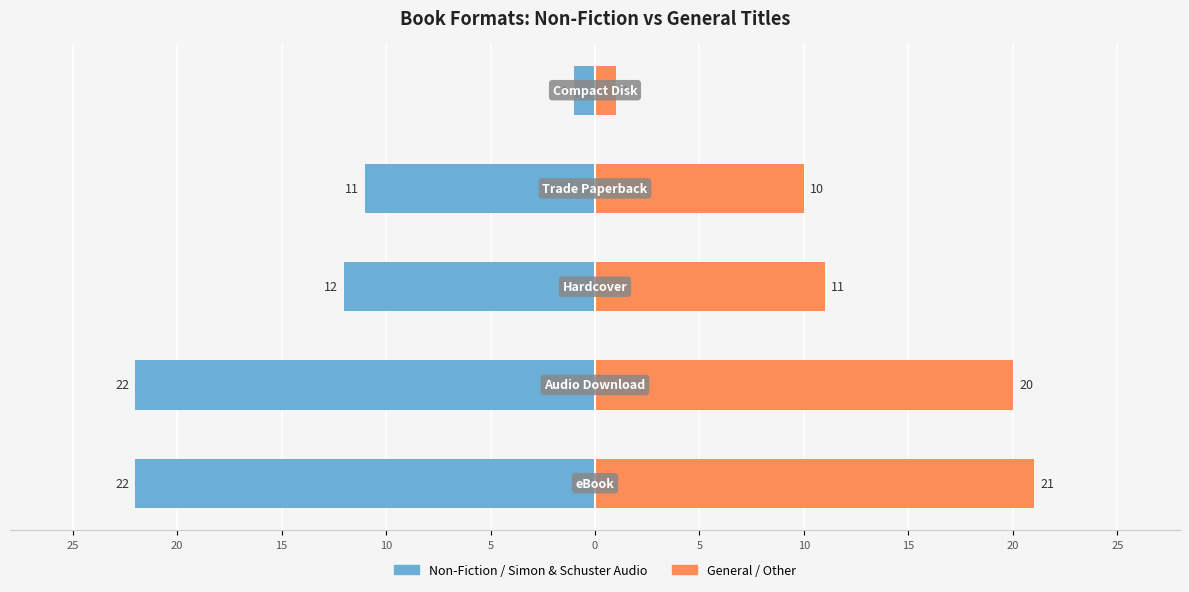

What is the difference between the maximum and minimum values in the Non-Fiction / Simon & Schuster Audio series?

21